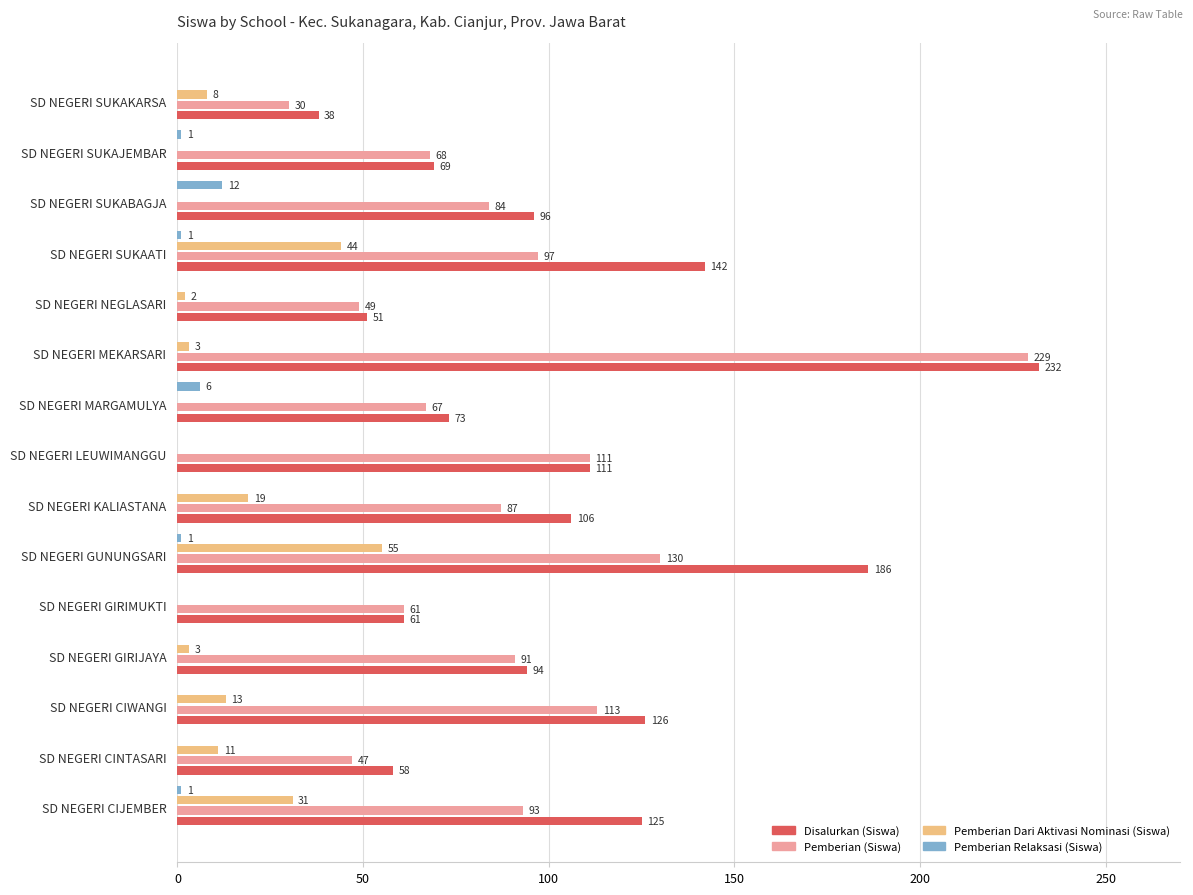

Between SD NEGERI GIRIJAYA and SD NEGERI LEUWIMANGGU, which series saw the biggest shift?

Pemberian (Siswa)